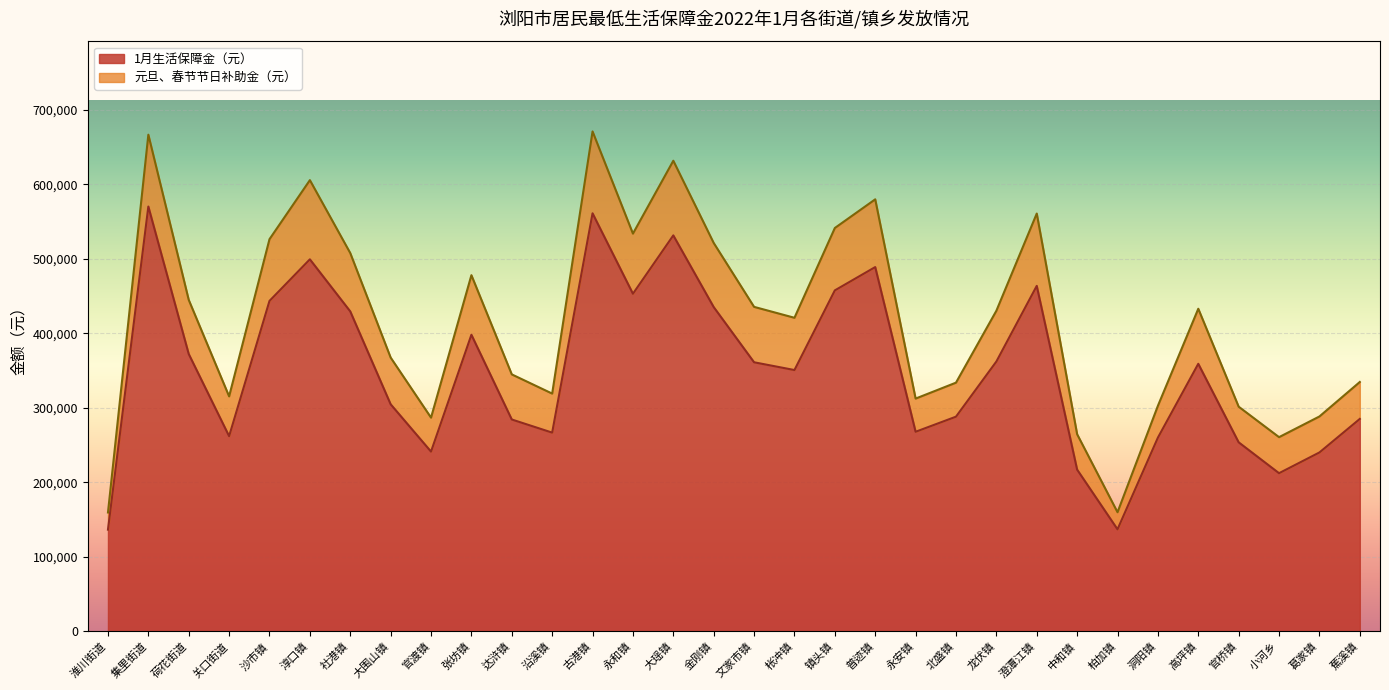

How many values in the 元旦、春节节日补助金（元） series are below 430354?

16